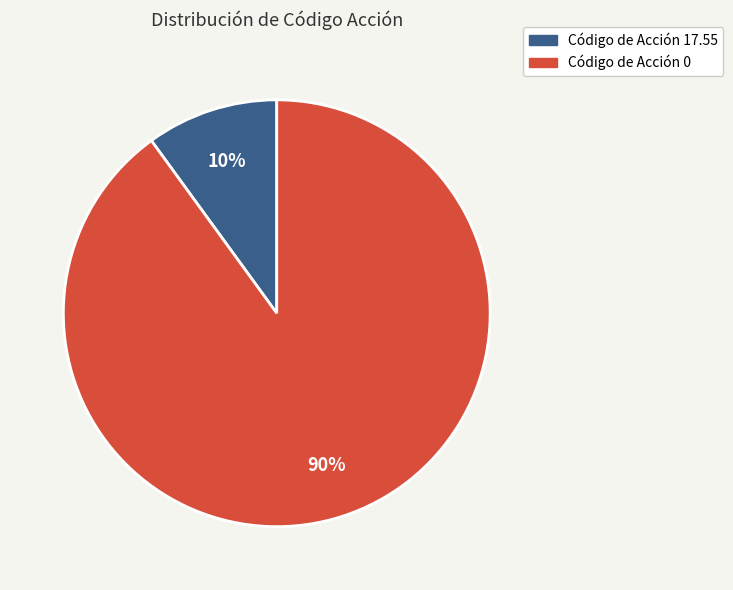

To the nearest percent, what is the average slice percentage?

50%